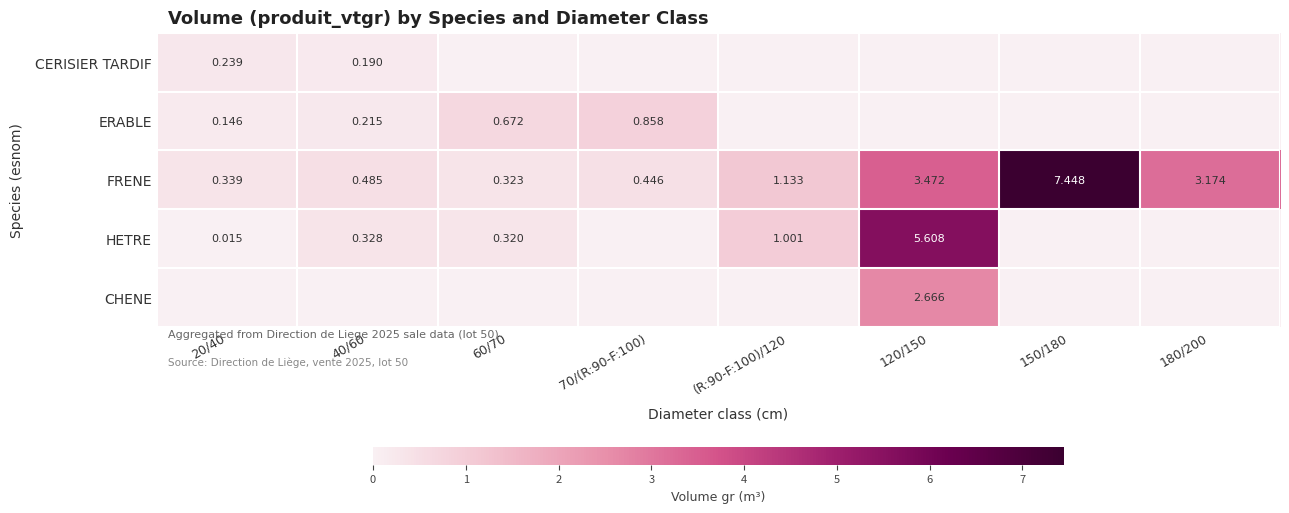

List the labels in order of ERABLE value, largest first.

70/(R:90-F:100), 60/70, 40/60, 20/40, (R:90-F:100)/120, 120/150, 150/180, 180/200